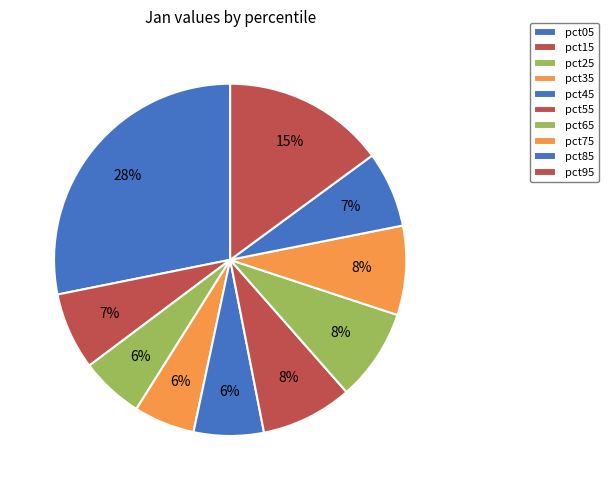

What is the total percentage of pct45 and pct35?

12.0%